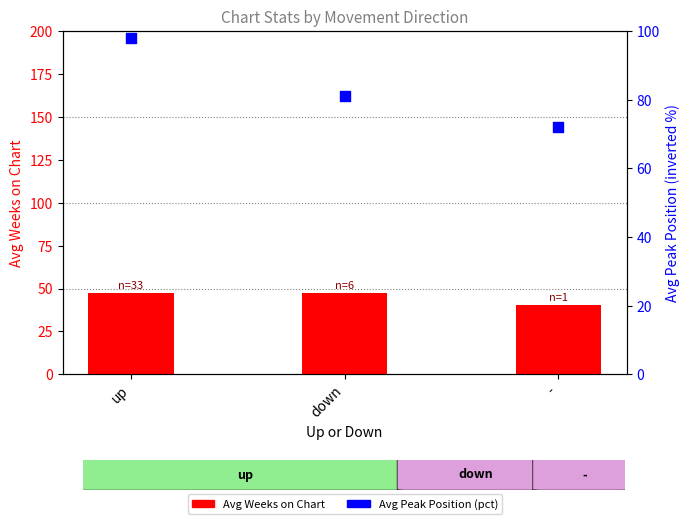

Which series has the largest total across all categories?

Avg Peak Position (pct)